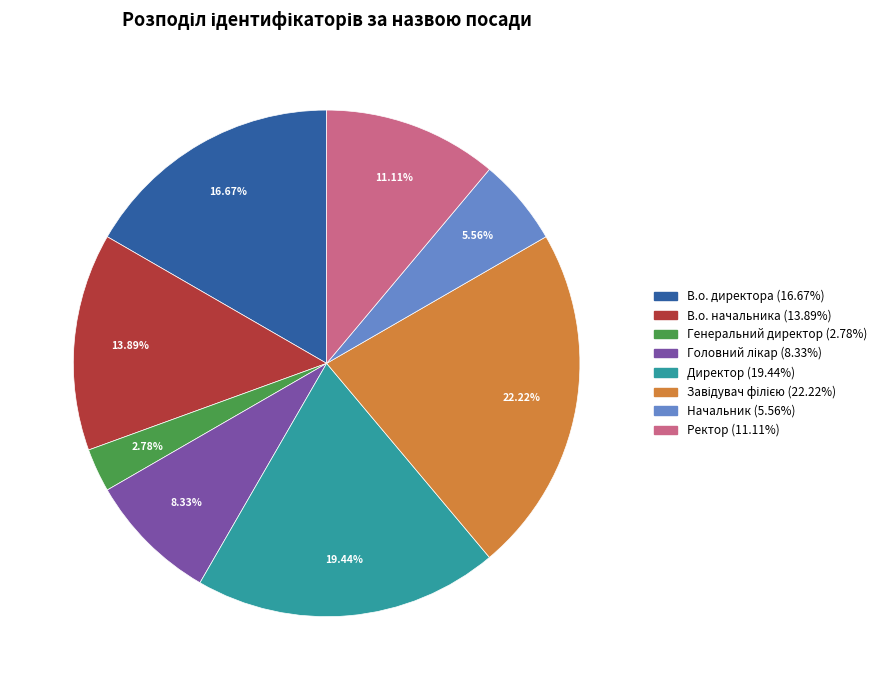

How many segments does this pie chart have?

8